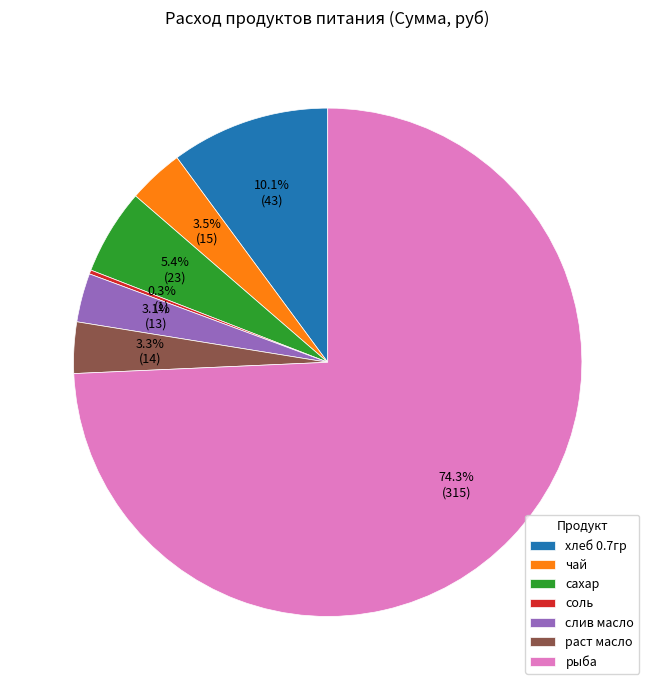

Does any single category account for the majority?

Yes